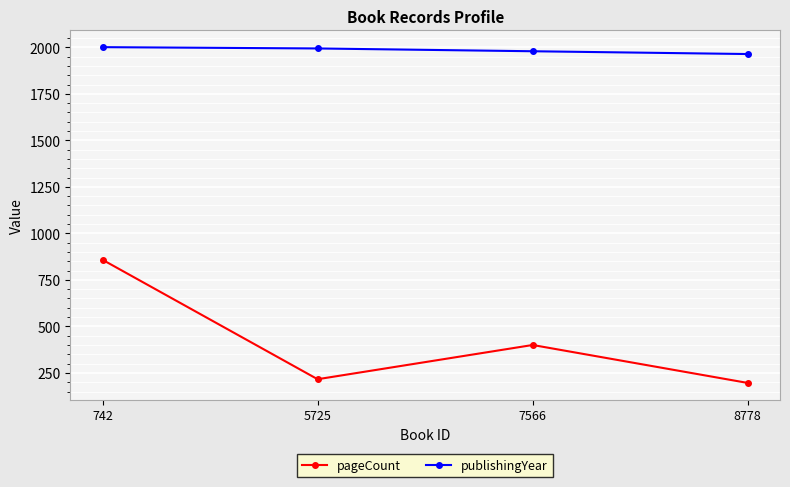

True or false: publishingYear has more than 1 interior local peaks.

False